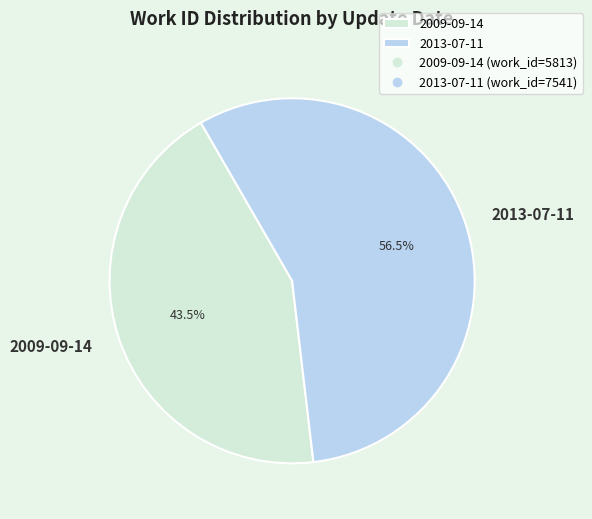

Is there any slice that represents more than half of the pie?

Yes